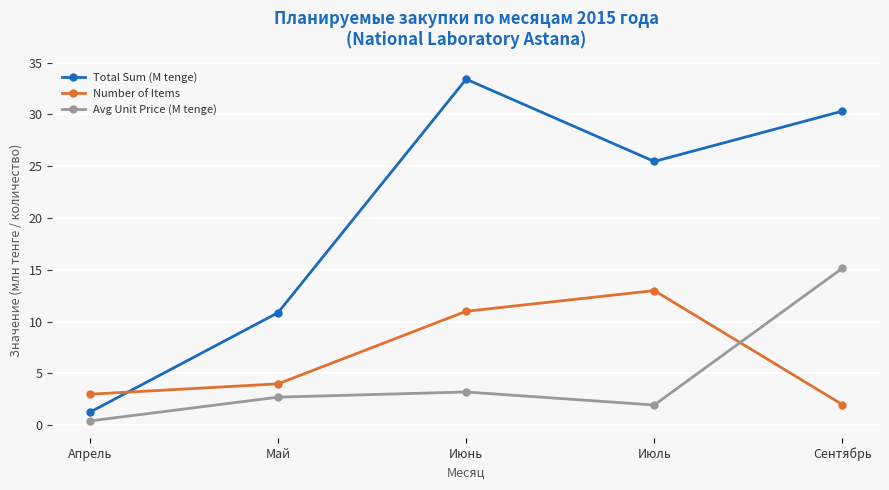

How many series are shown in this chart?

3